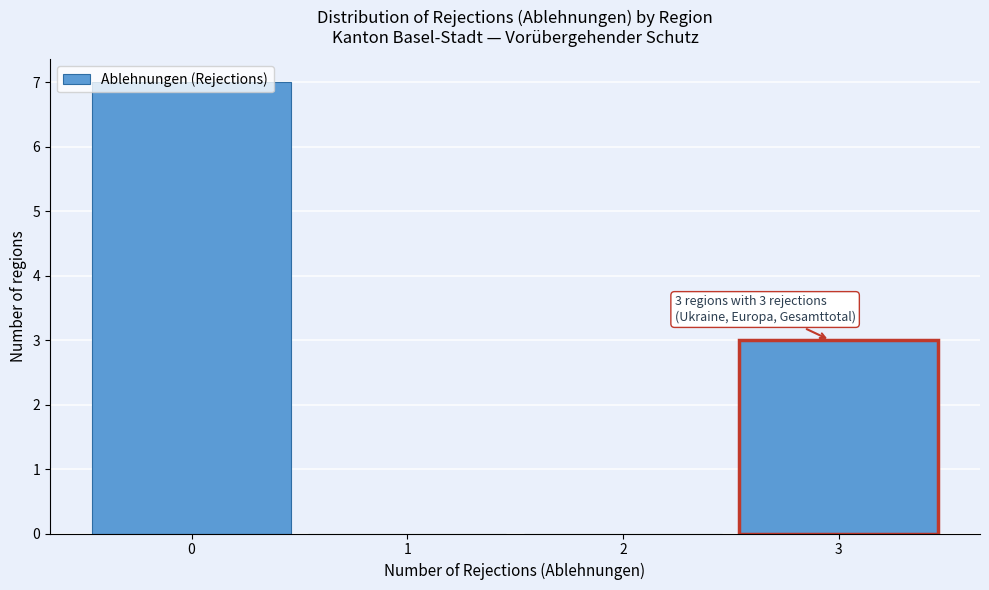

Which range on the x-axis has the tallest bar?

-0.5 to 0.5